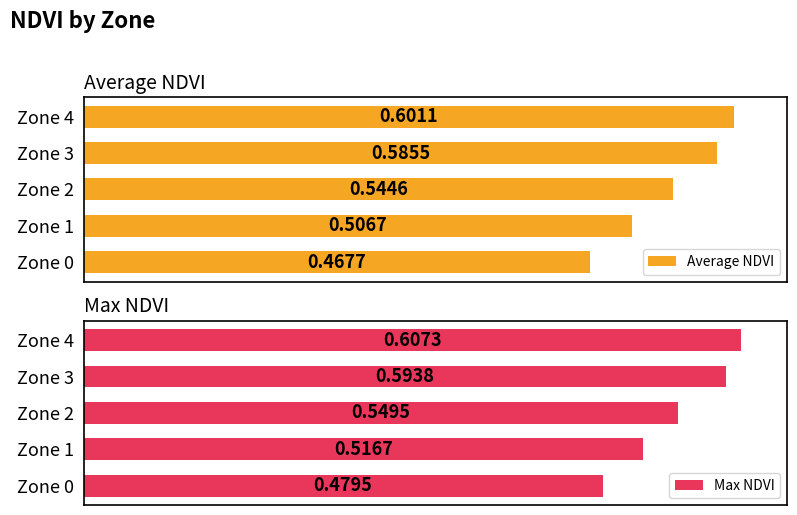

List the labels in order of Average NDVI value, largest first.

Zone 4, Zone 3, Zone 2, Zone 1, Zone 0